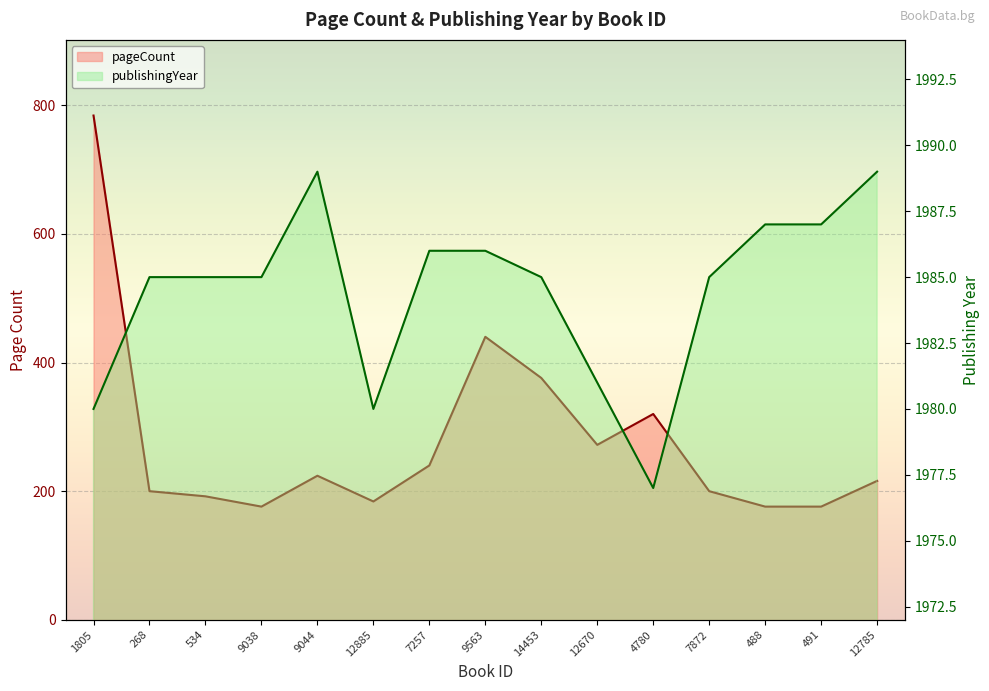

Reading right to left, list all the values displayed in this chart.

pageCount: 12785=216	491=176	488=176	7872=200	4780=320	12670=272	14453=376	9563=440	7257=240	12885=184	9044=224	9038=176	534=192	268=200	1805=784
publishingYear: 12785=1989	491=1987	488=1987	7872=1985	4780=1977	12670=1981	14453=1985	9563=1986	7257=1986	12885=1980	9044=1989	9038=1985	534=1985	268=1985	1805=1980